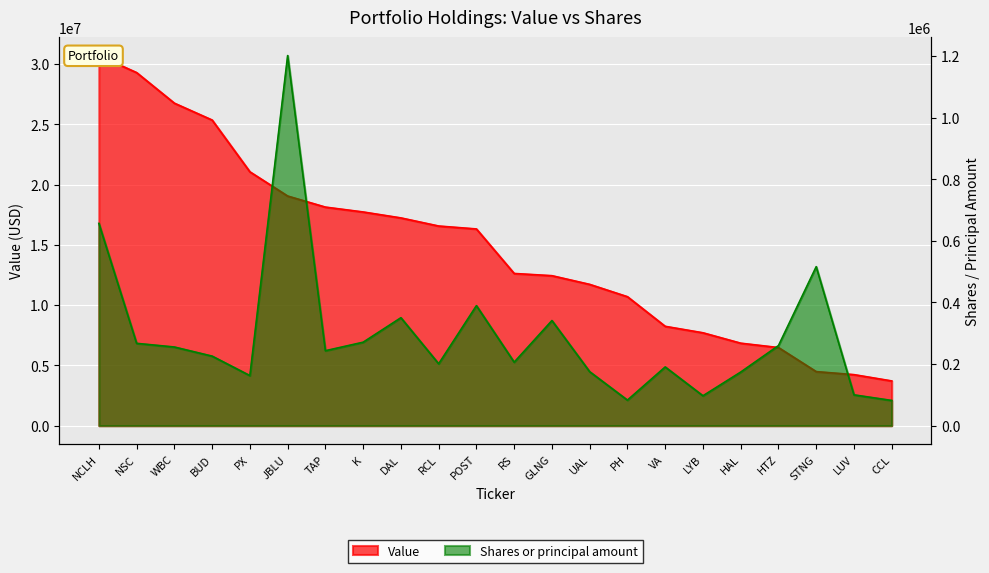

What is the total value across all series at PH?

10786000